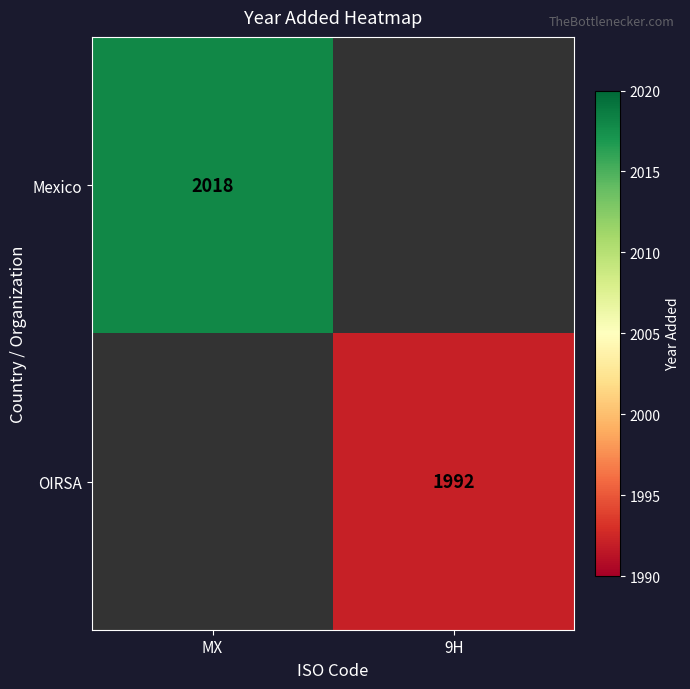

Is it true that OIRSA equals 1992 at 9H?

True